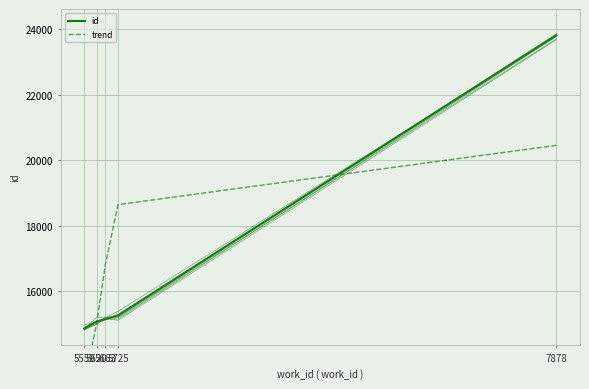

How many values are below 15137?

2